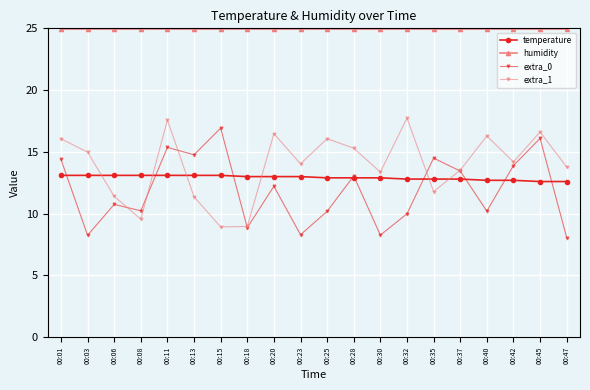

The value of extra_1 at 00:28 is 20.3. True or false?

False